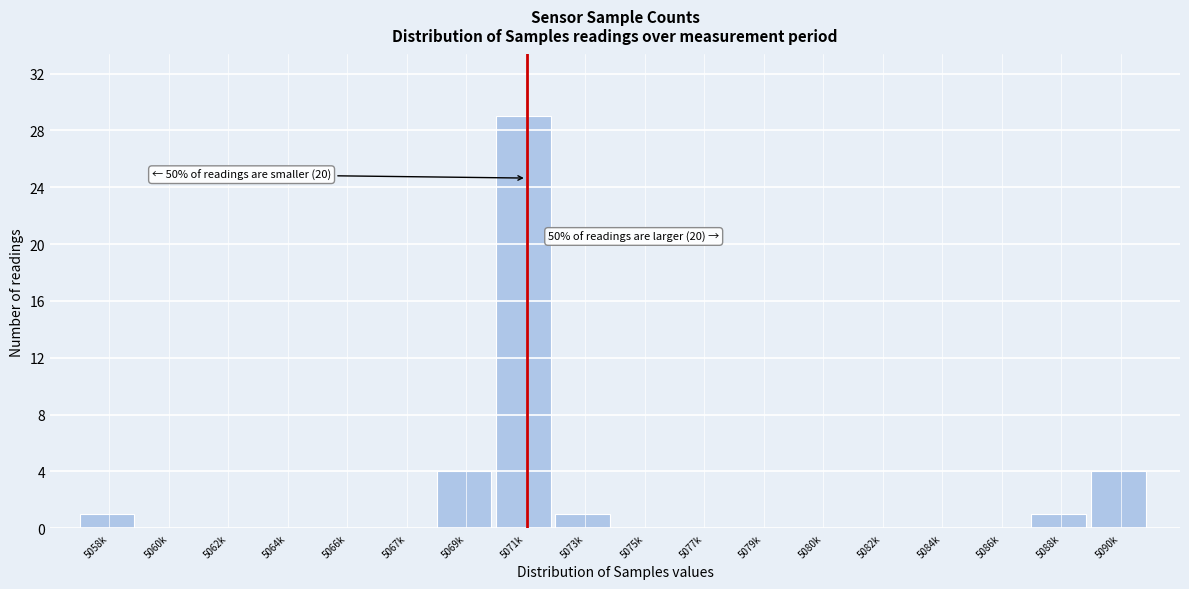

Reading right to left, extract all data points from this chart.

5090k=4	5088k=1	5086k=0	5084k=0	5082k=0	5080k=0	5079k=0	5077k=0	5075k=0	5073k=1	5071k=29	5069k=4	5067k=0	5066k=0	5064k=0	5062k=0	5060k=0	5058k=1